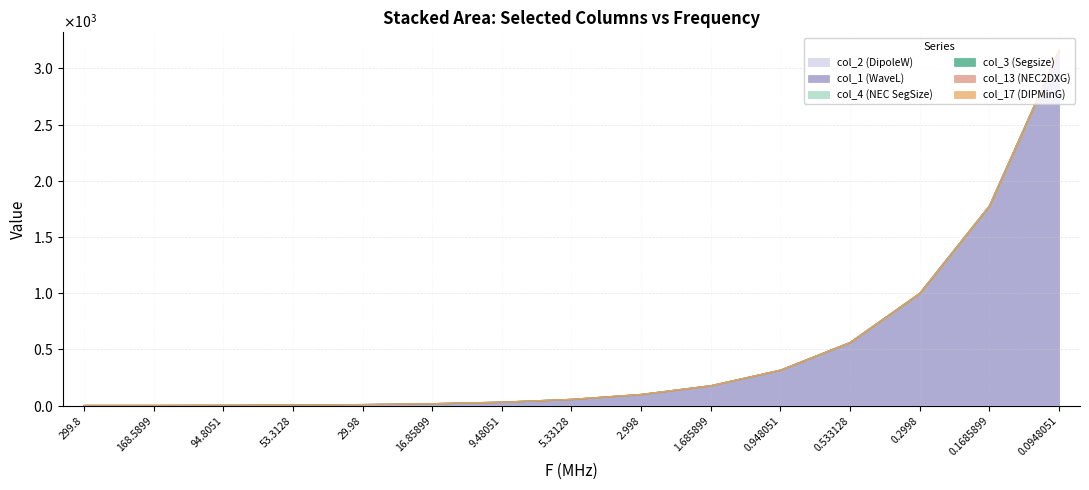

Where is col_3 (Segsize) nearest to the value 0?

0.0948051